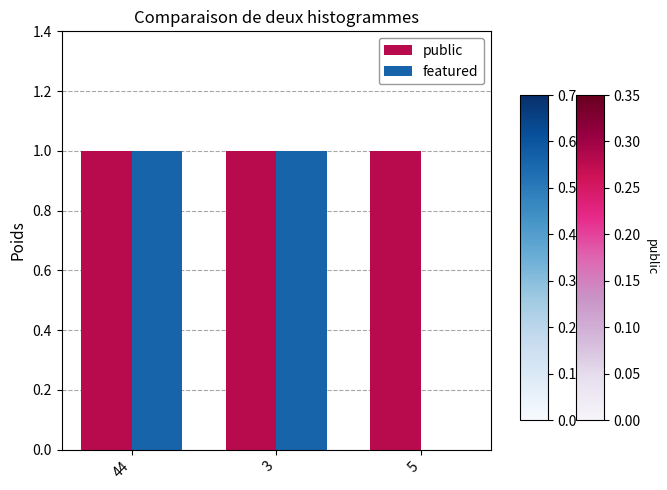

Is the value of public at 3 greater than the value of featured at 5?

Yes